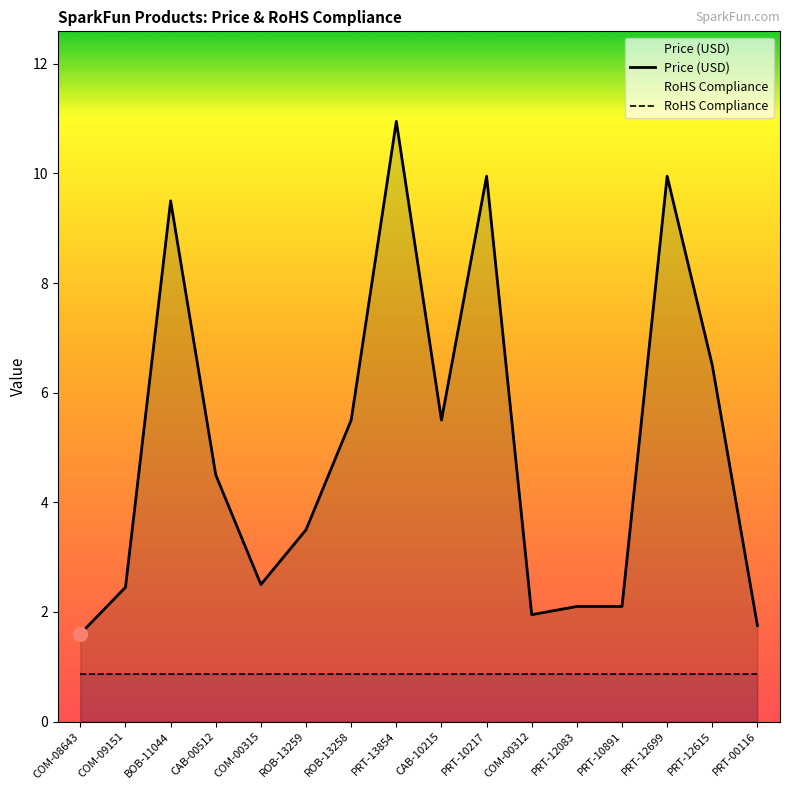

List the labels in order of Price (USD) value, smallest first.

COM-08643, PRT-00116, COM-00312, PRT-12083, PRT-10891, COM-09151, COM-00315, ROB-13259, CAB-00512, ROB-13258, CAB-10215, PRT-12615, BOB-11044, PRT-10217, PRT-12699, PRT-13854